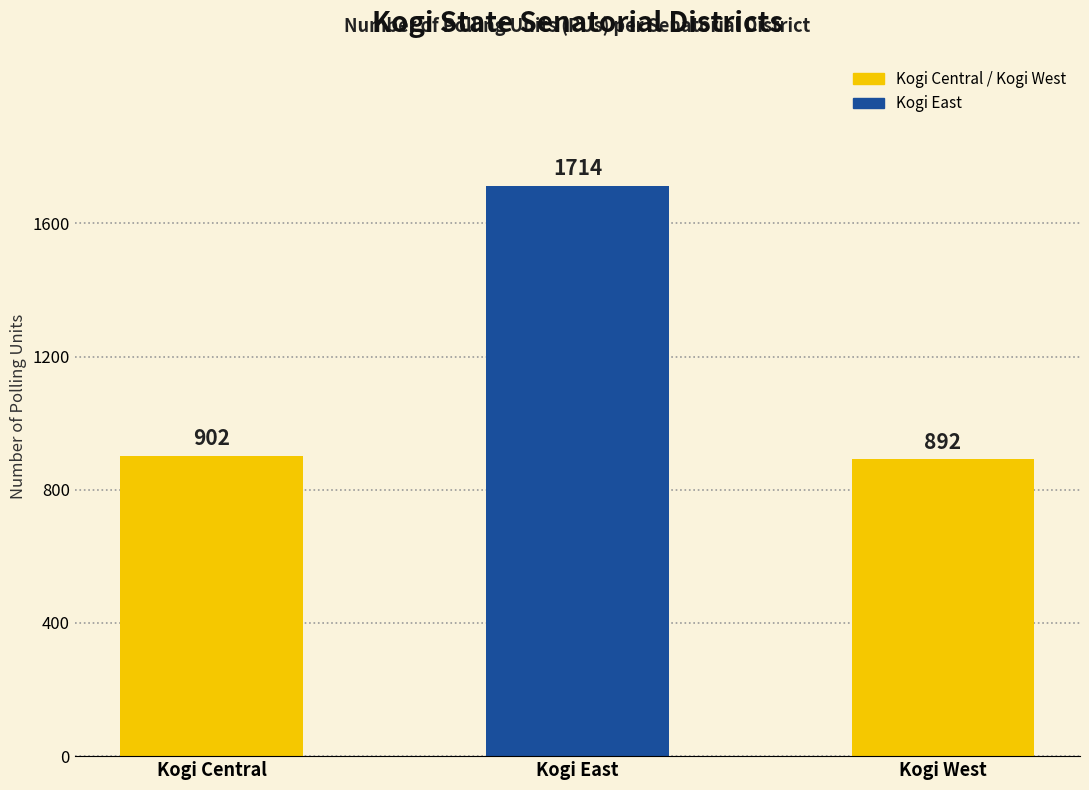

Approximately how many times larger is the value at Kogi Central compared to Kogi East?

0.5